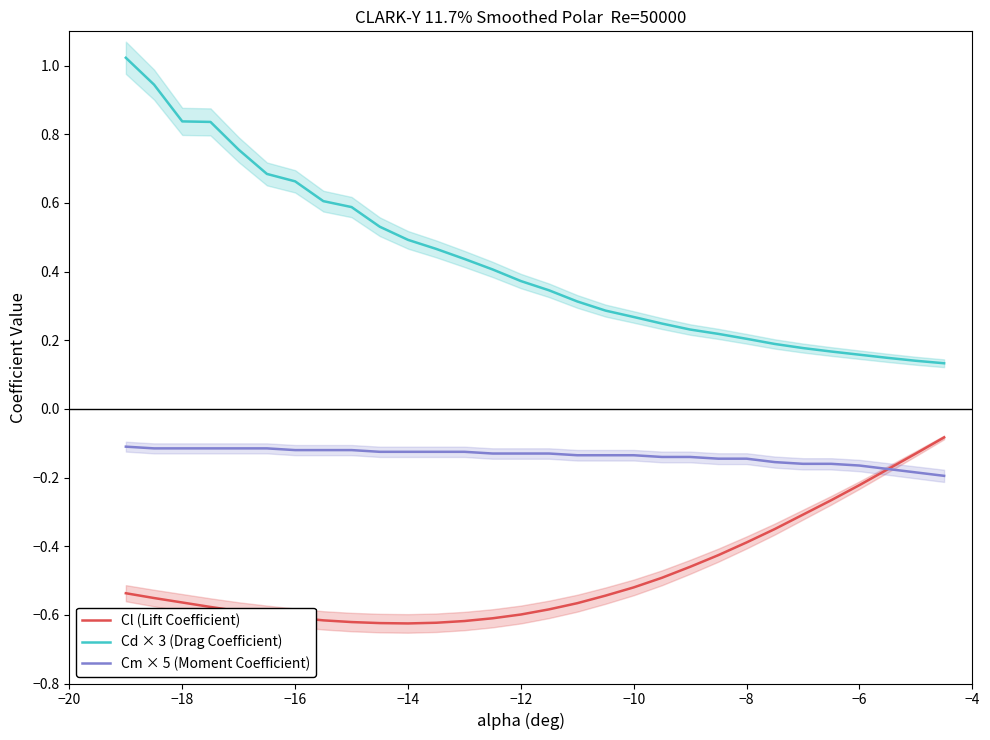

Is the value of Cd × 3 (Drag Coefficient) at −6 greater than the value of Cm × 5 (Moment Coefficient) at −16?

Yes